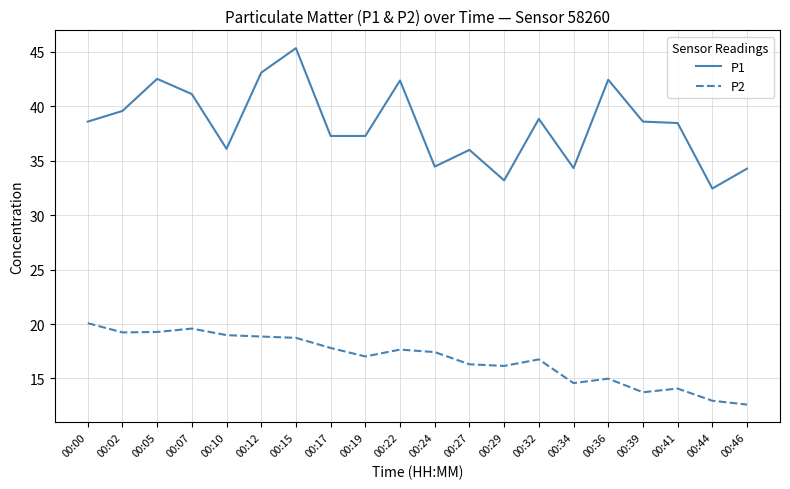

At which label does P1 first exceed 38?

00:00